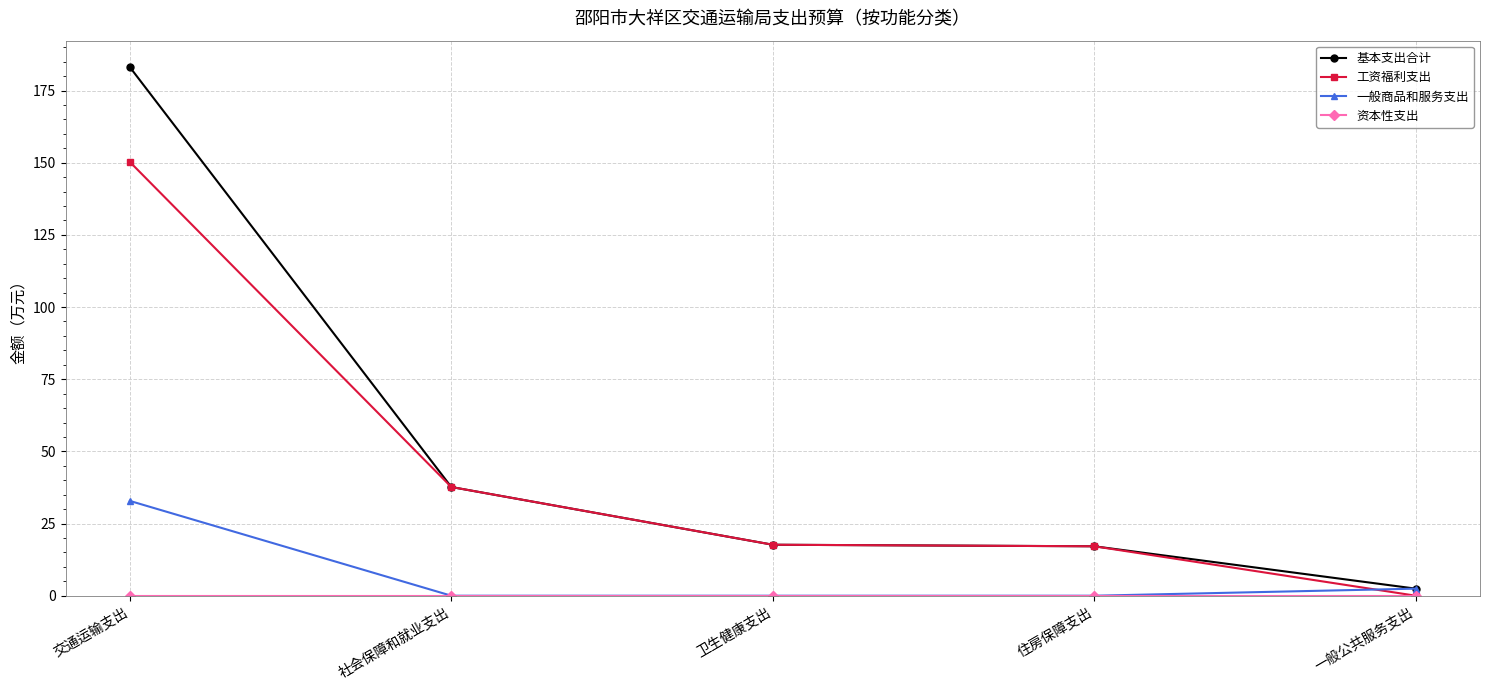

At which label is 一般商品和服务支出 closest to 16?

一般公共服务支出